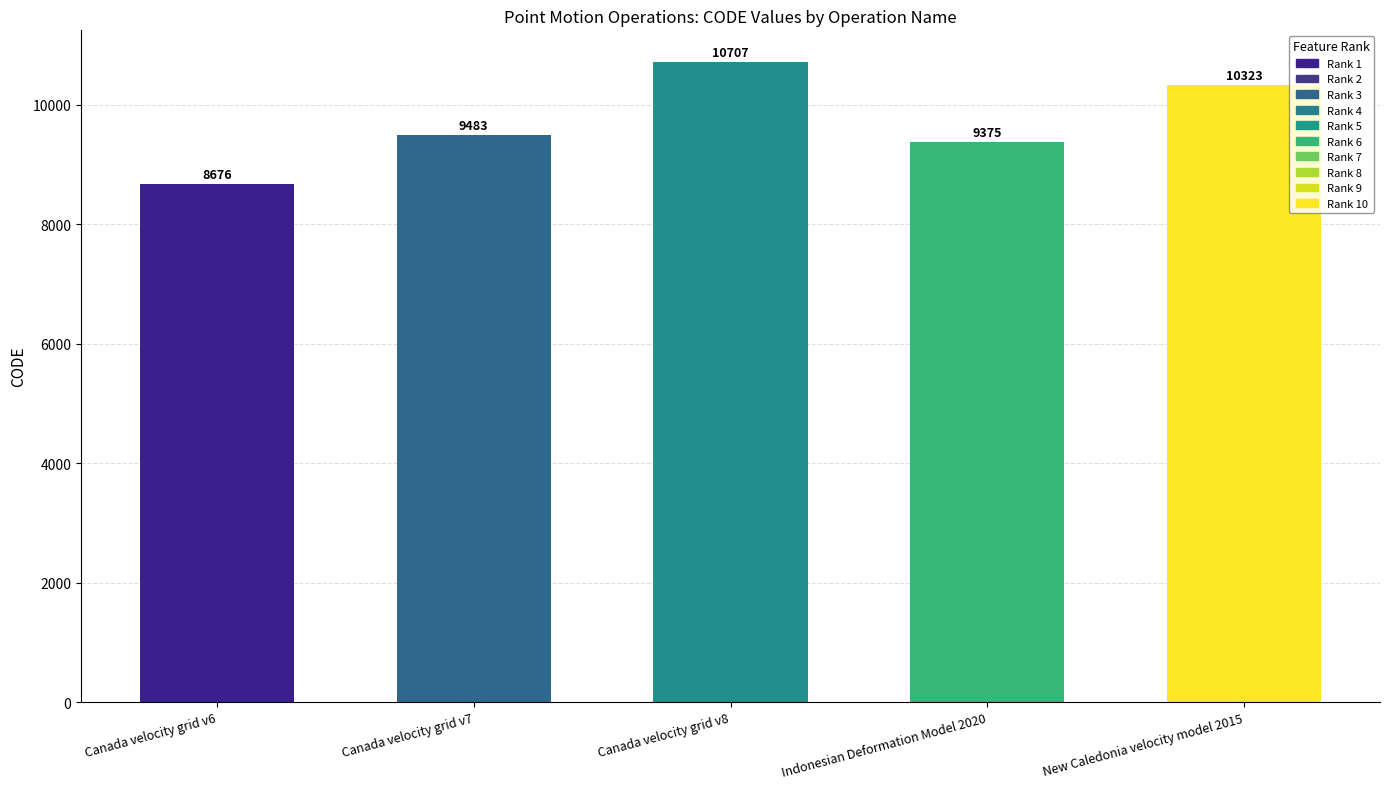

What is the change in value from Indonesian Deformation Model 2020 to New Caledonia velocity model 2015?

+948